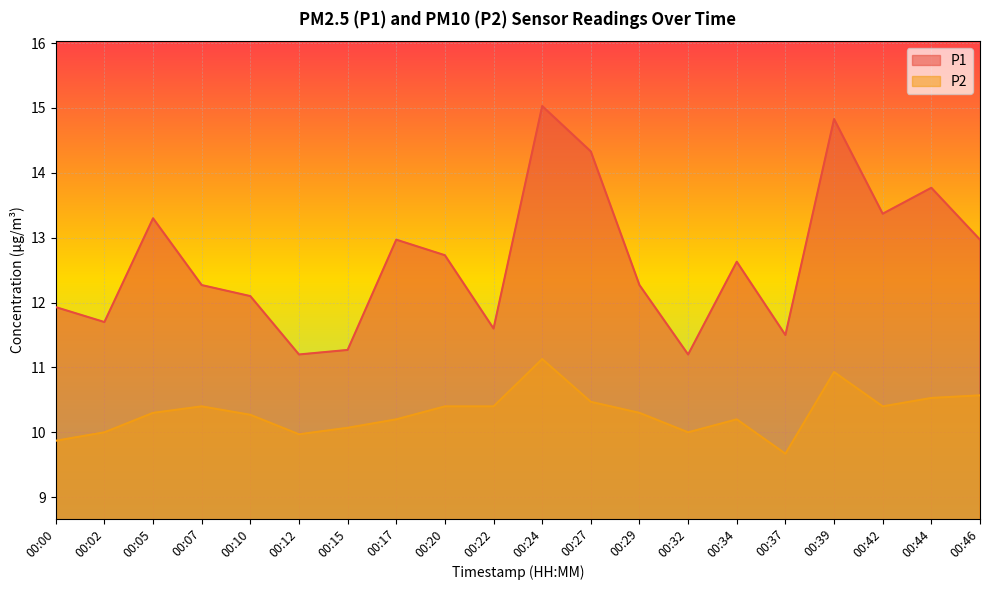

What is the difference between the P2 values at 00:10 and 00:39?

0.7